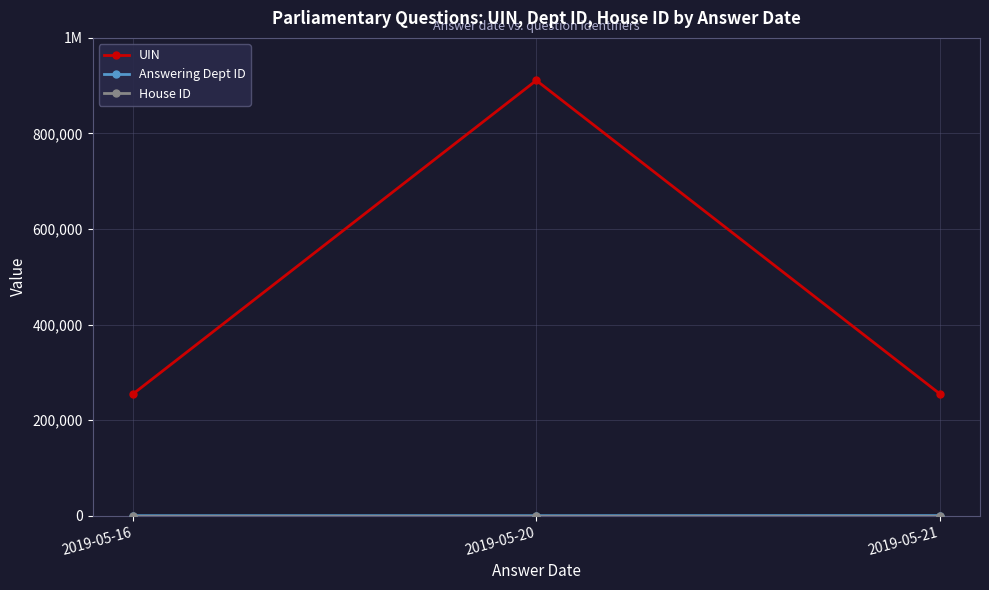

Which series has the largest total across all categories?

UIN